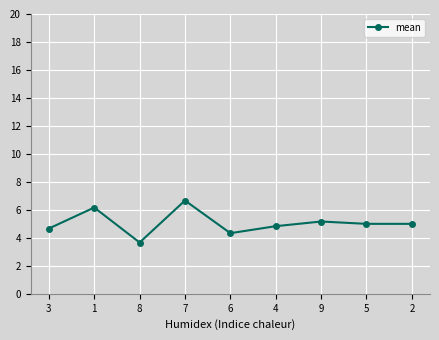

Which category has the highest value across all series?

7